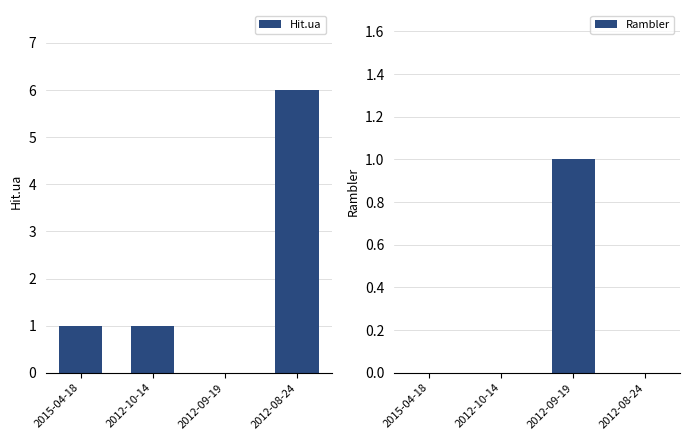

Count the number of categories in the chart.

4